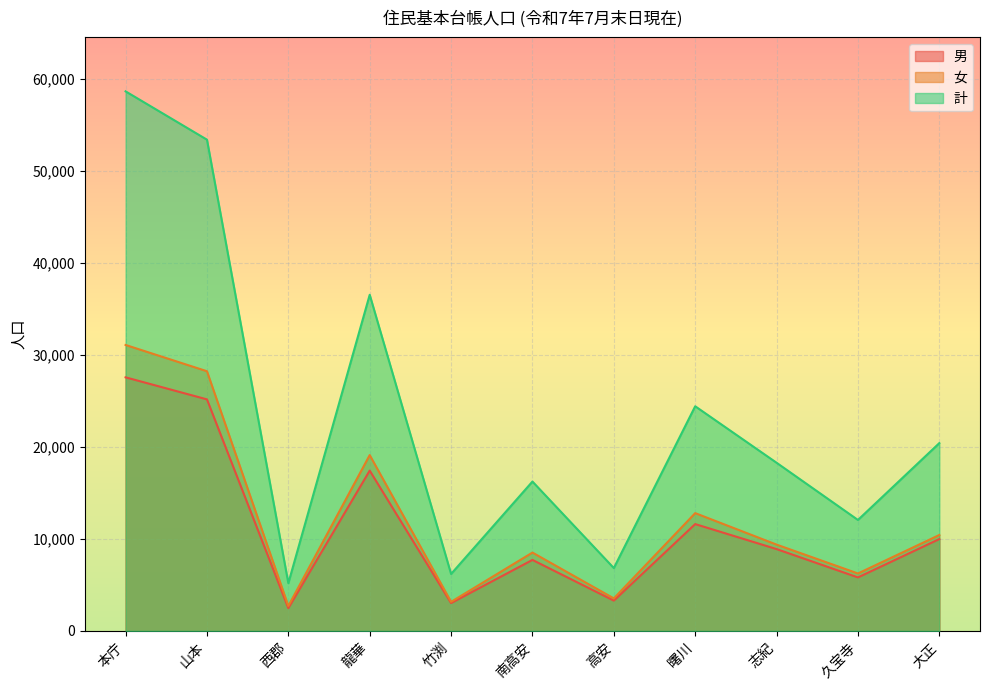

How many values in the 計 series exceed 18272?

5